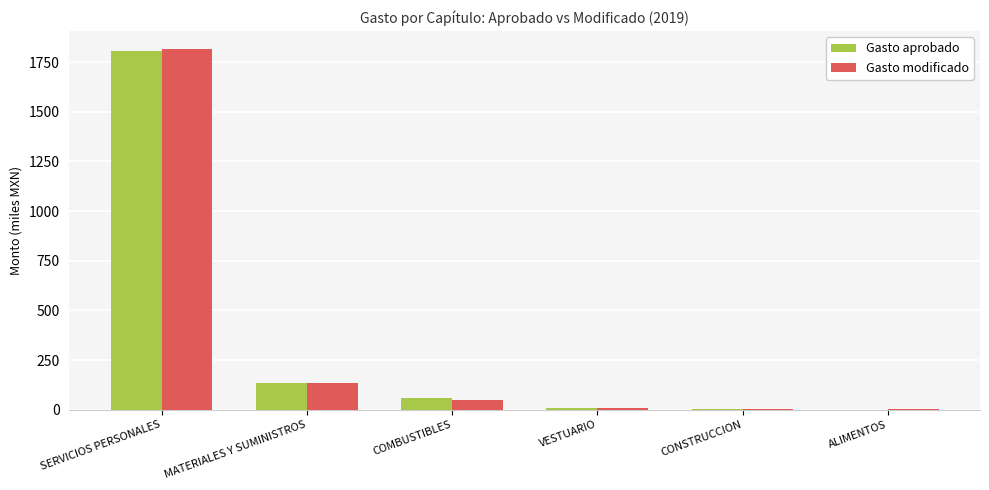

At which label is Gasto modificado closest to 909?

MATERIALES Y SUMINISTROS